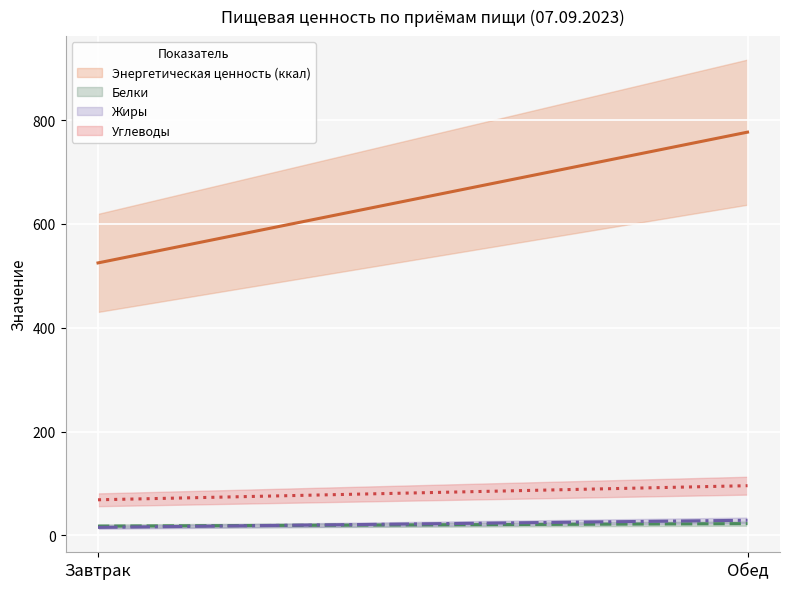

What is the label of the 1st point from the left?

Завтрак